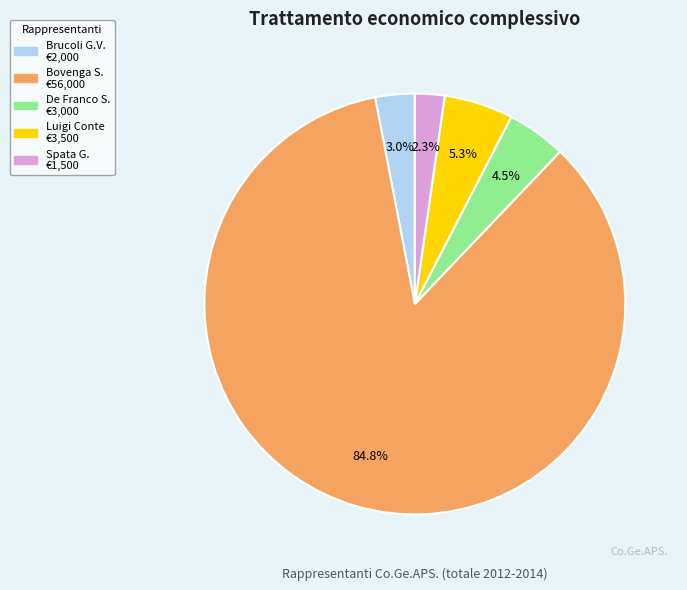

Does any single category account for the majority?

Yes